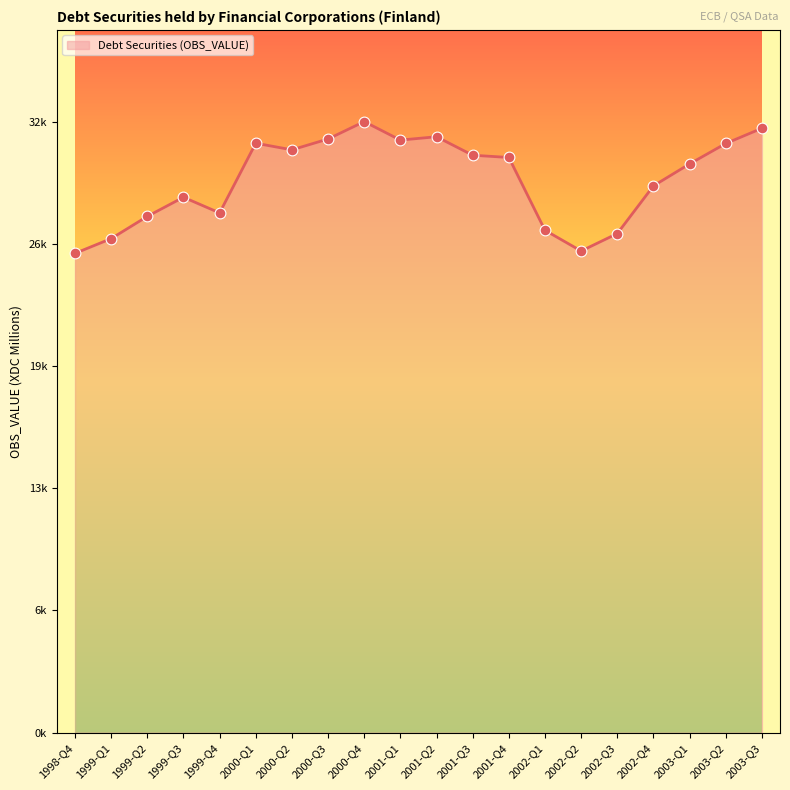

Approximately how many times larger is the value at 2000-Q1 compared to 2002-Q3?

1.2